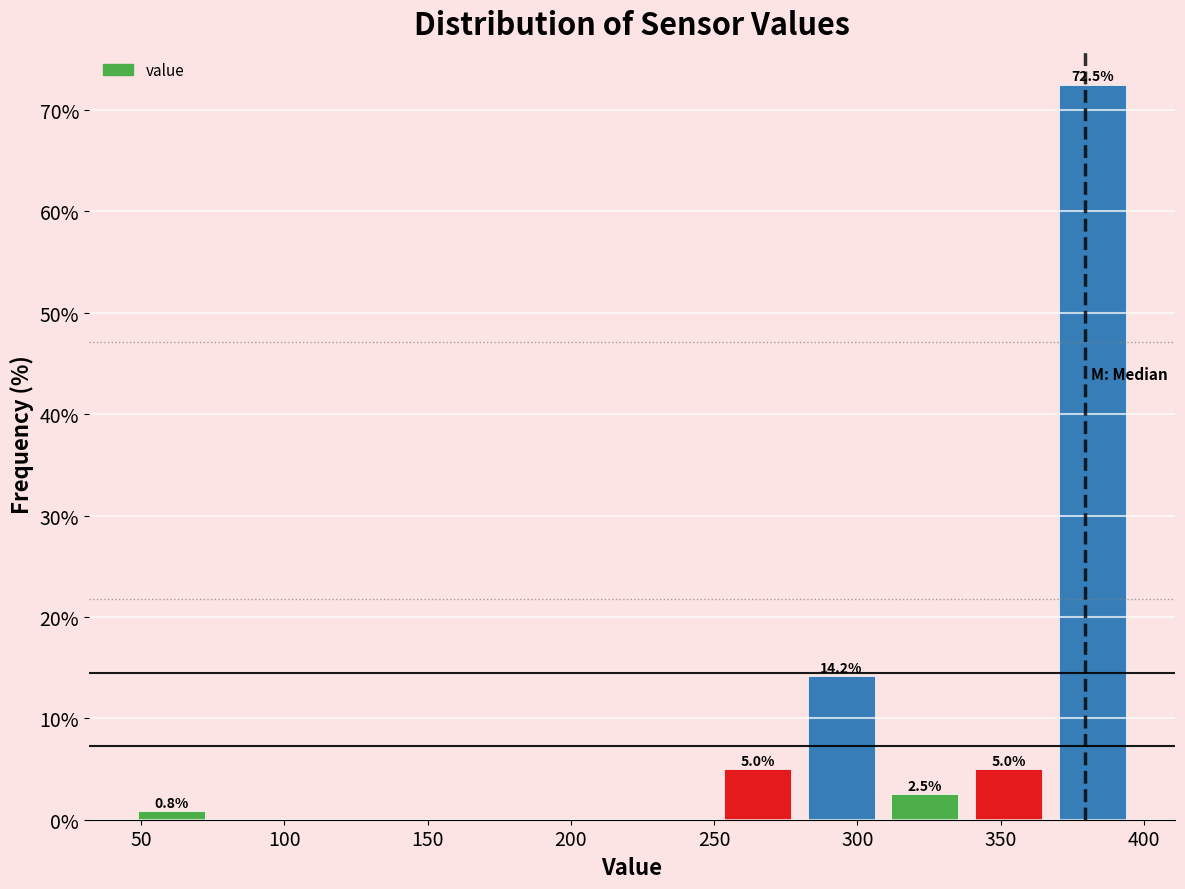

Which range on the x-axis has the tallest bar?

365 to 395